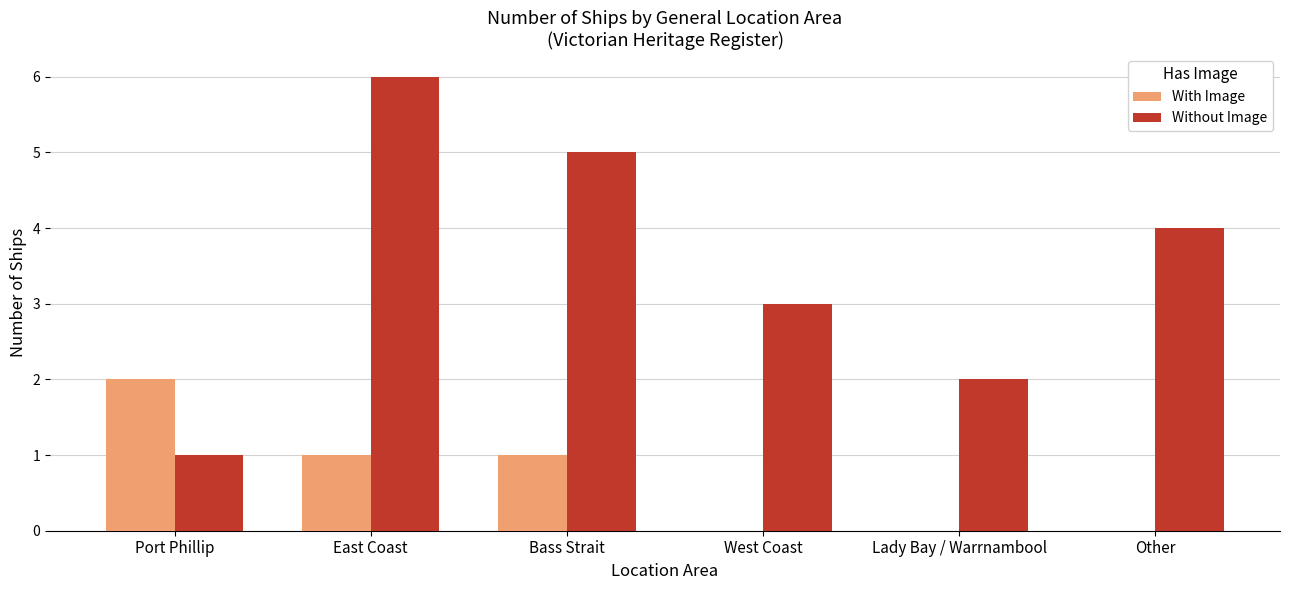

How many groups of bars are there?

6